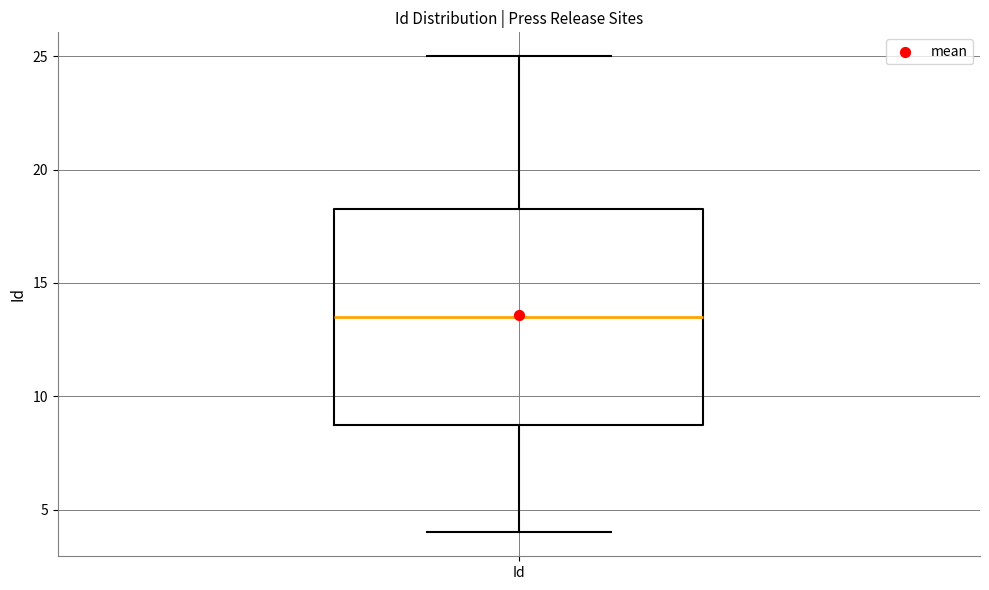

Read this box plot against the y-axis: the position of the median line, the range covered by the box, and the ends of both whiskers. The values are not printed on the chart, so give them approximately, as read against the axis.

median 13.5, box 9.0 to 18.5, whiskers 4.0 to 25.0